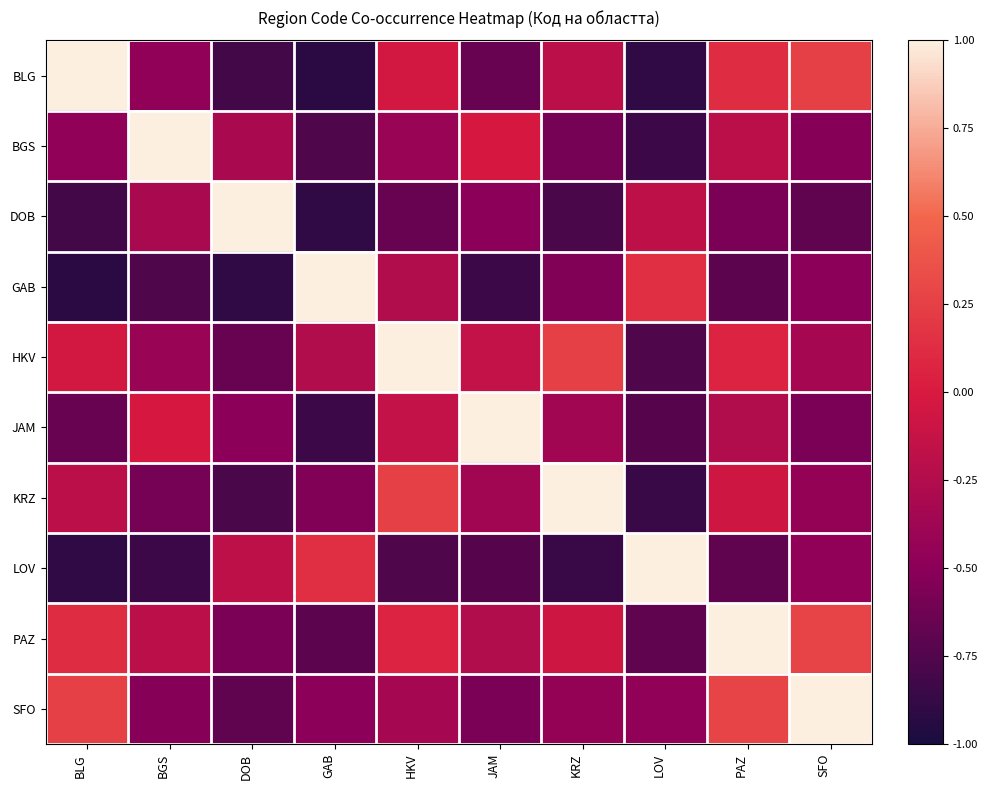

What is the difference between the highest and lowest values at SFO?

1.7